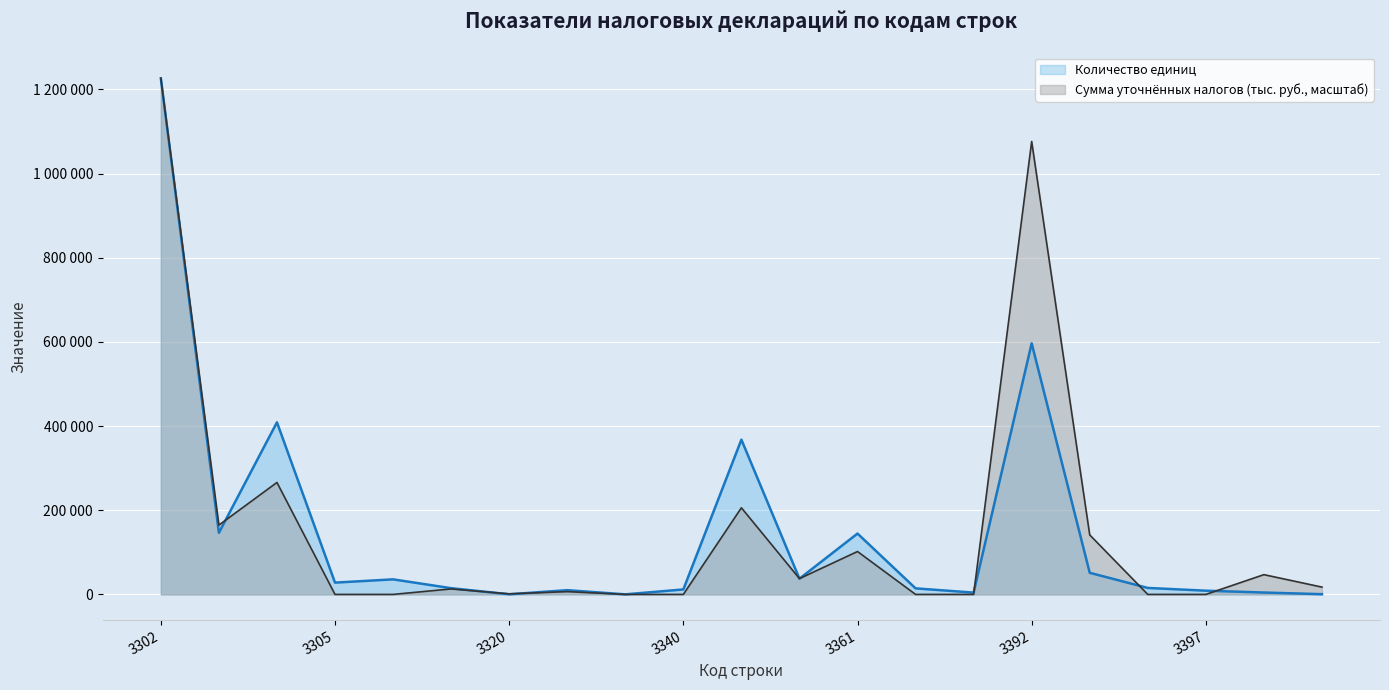

Which series changed the most between 3305 and 3392?

Сумма уточнённых налогов (тыс. руб., масштаб)